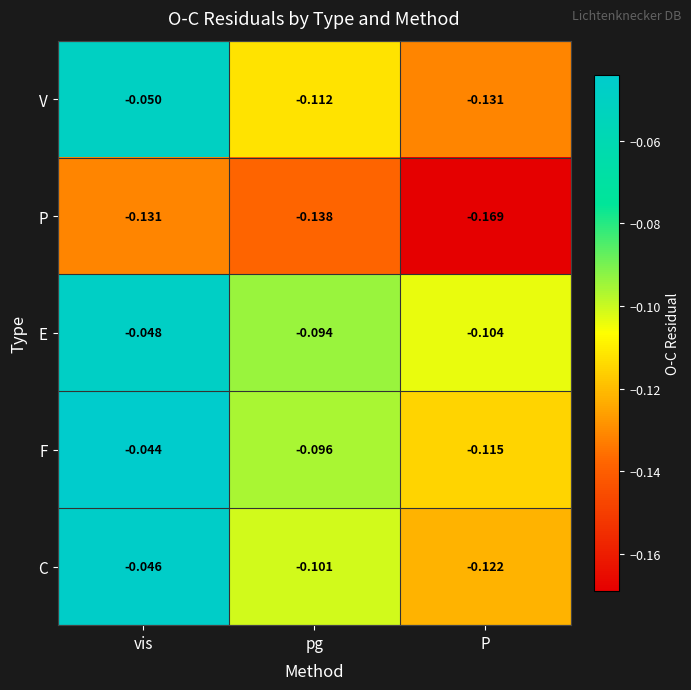

What is the total value across all series at vis?

-0.3